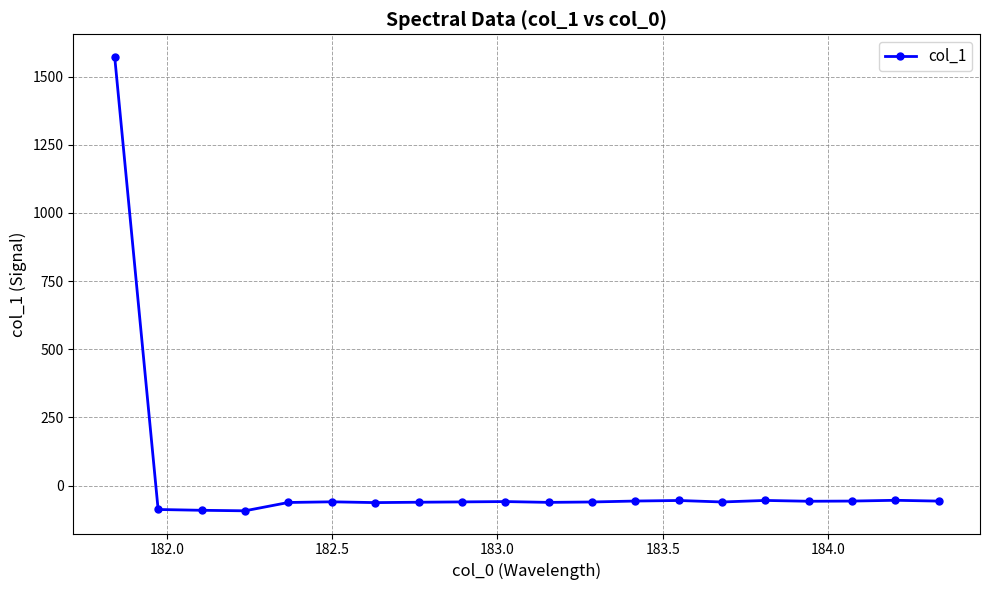

What is the difference between the maximum and minimum values?

1664.1